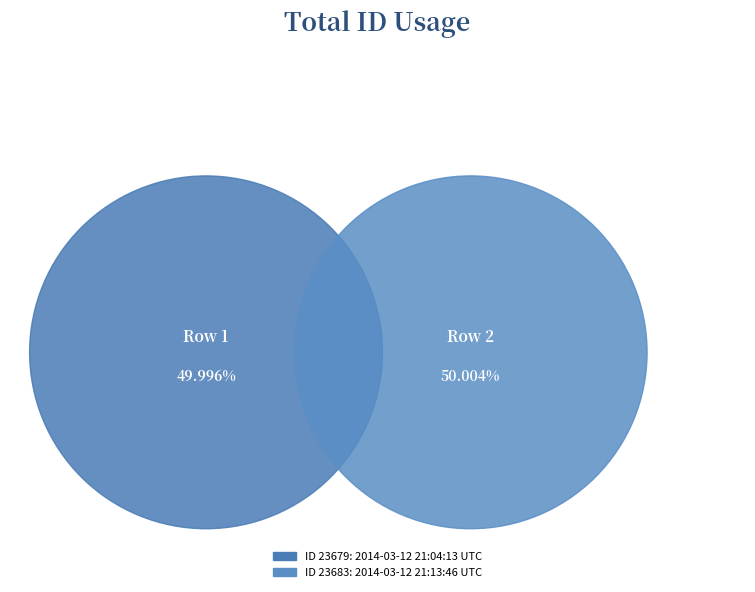

True or false: 2014-03-12 21:13:46 UTC accounts for 50% of the total.

True